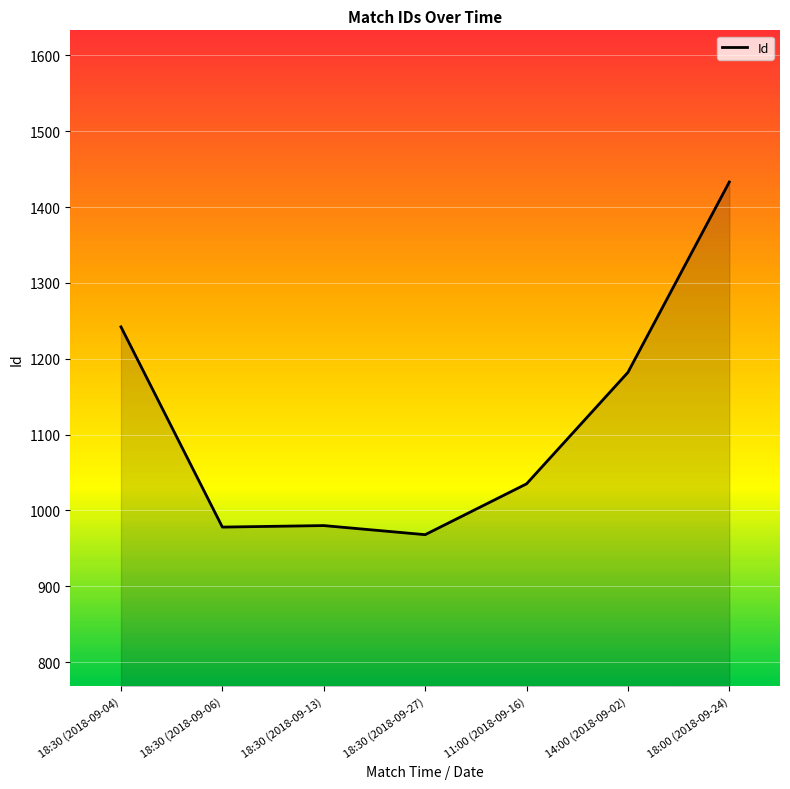

The chart shows a value of 649 at 18:00 (2018-09-24). True or false?

False